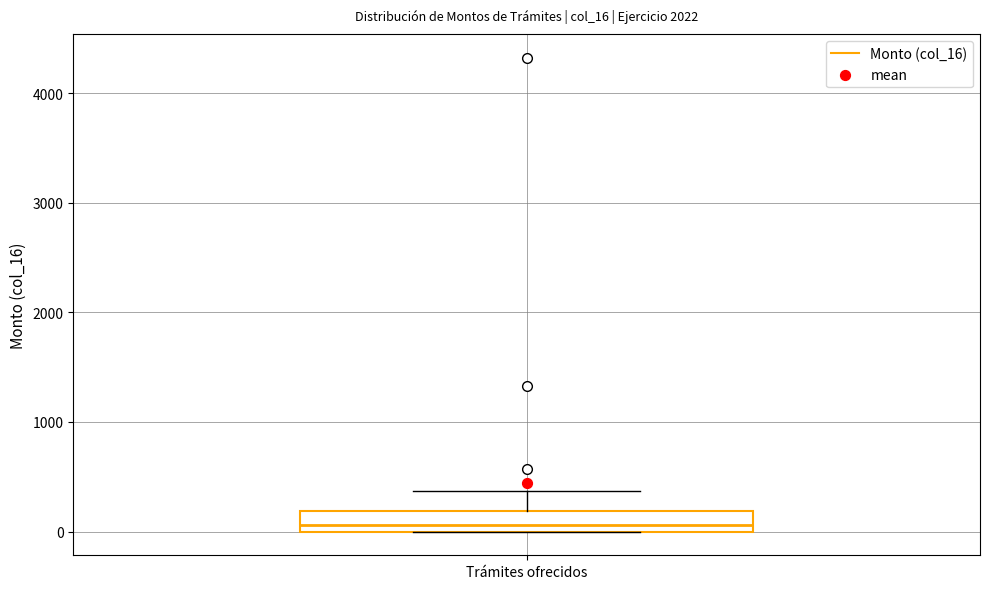

Transcribe this box plot: give where the median line is, the range the box spans, and where the two whiskers end, as read against the y-axis. The values are not printed on the chart, so give them approximately, as read against the axis.

median 100, box 0 to 200, whiskers 0 to 400